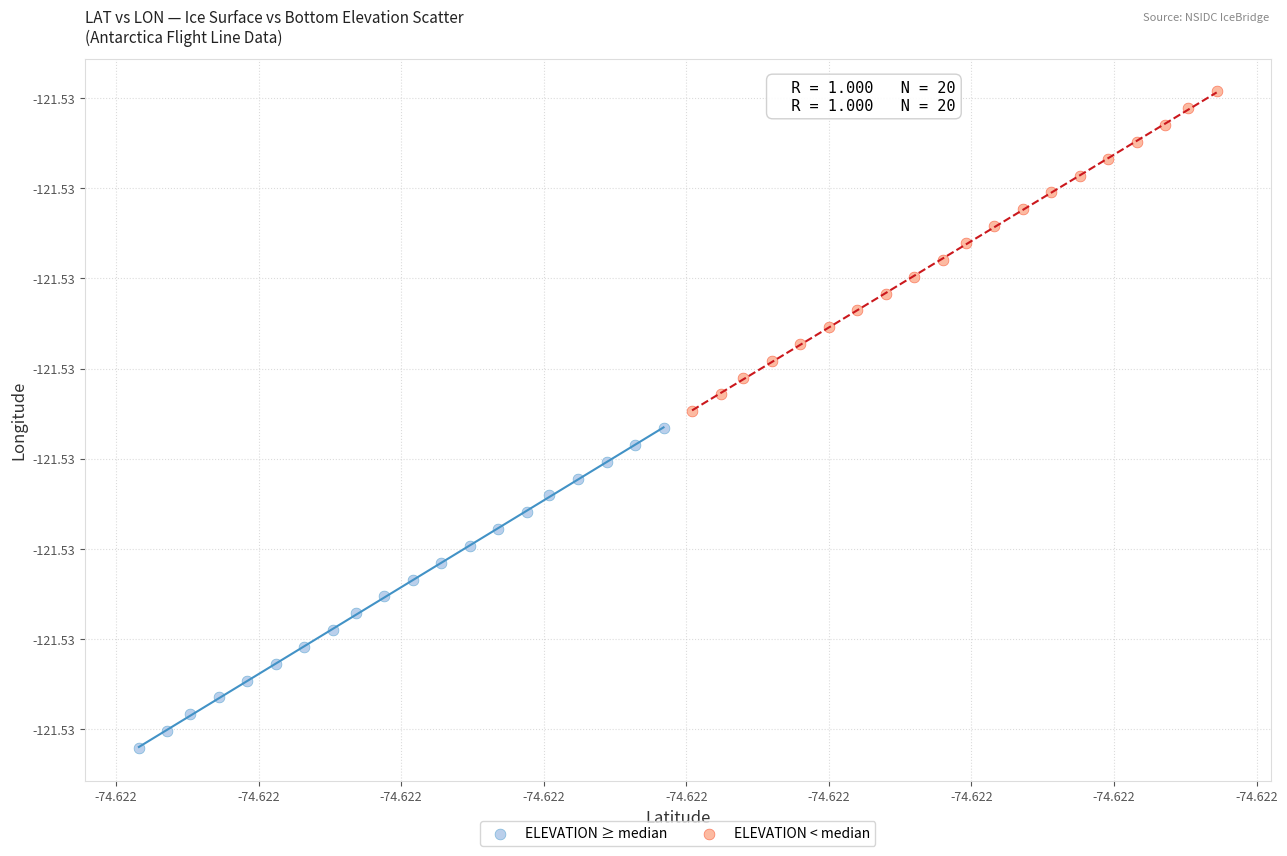

What are all the series names shown in the legend?

ELEVATION ≥ median, ELEVATION < median